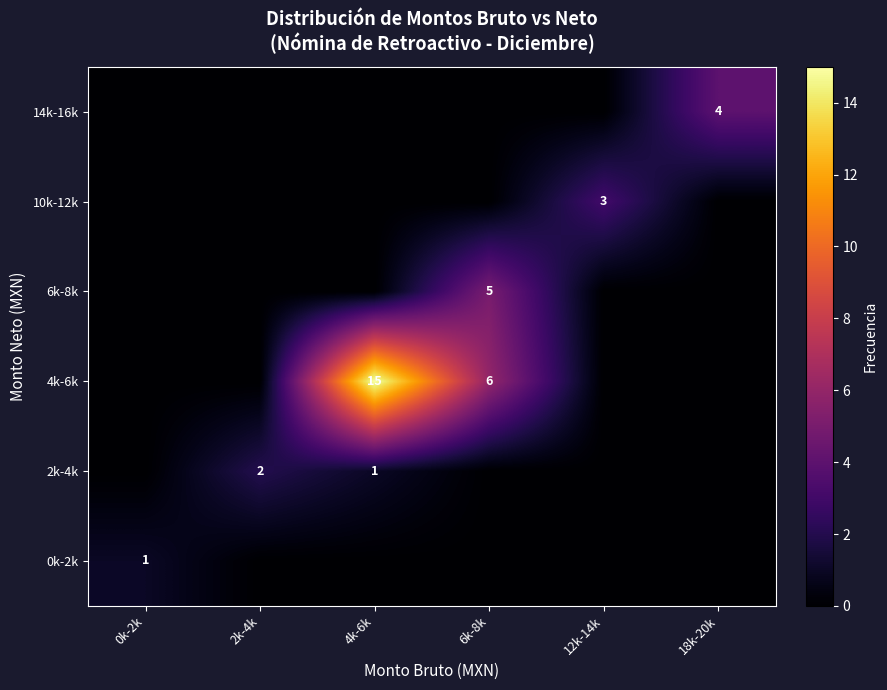

What is the difference between the maximum and minimum values in the 4k-6k series?

15